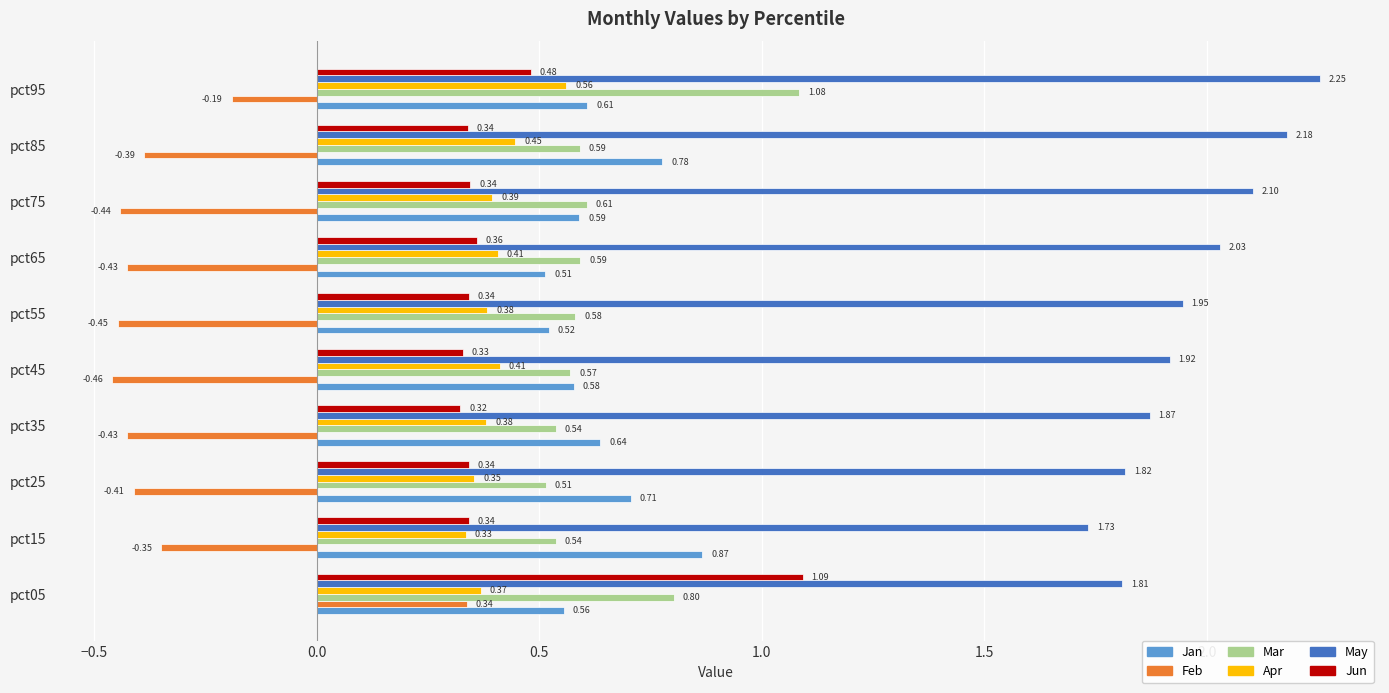

What is the sum of all Apr values?

4.0